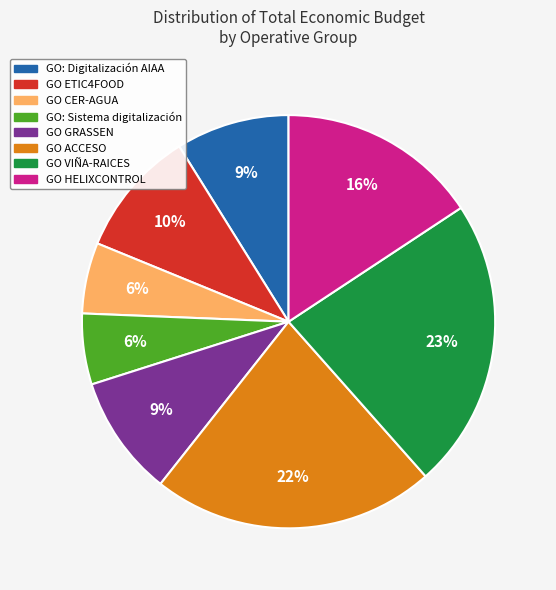

How many slices are in this pie chart?

8